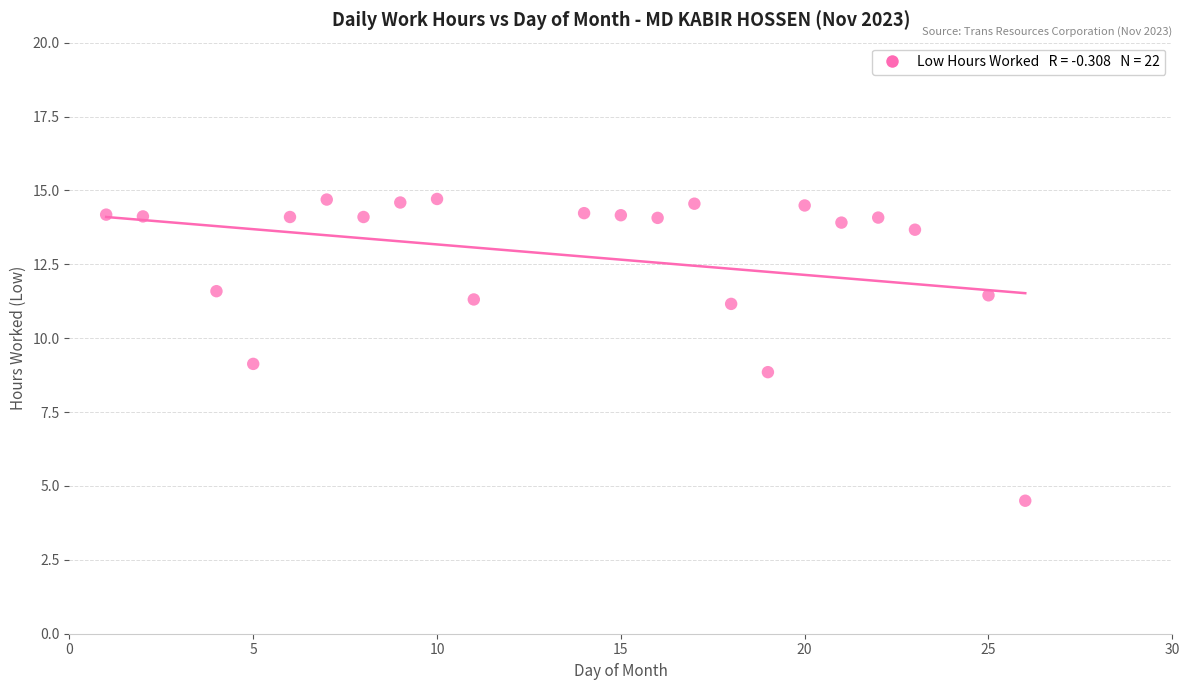

What is the range of X values (max minus min)?

25.0